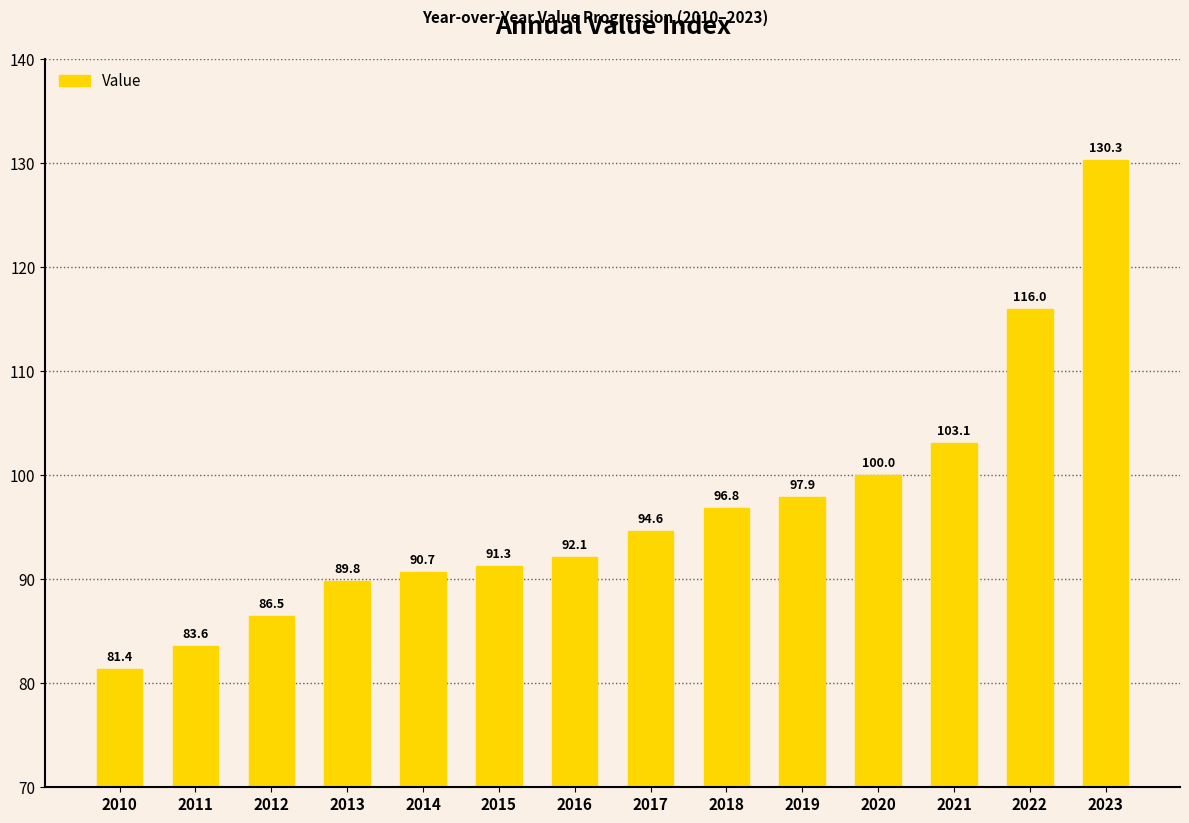

List the labels in order of value, smallest first.

2010, 2011, 2012, 2013, 2014, 2015, 2016, 2017, 2018, 2019, 2020, 2021, 2022, 2023